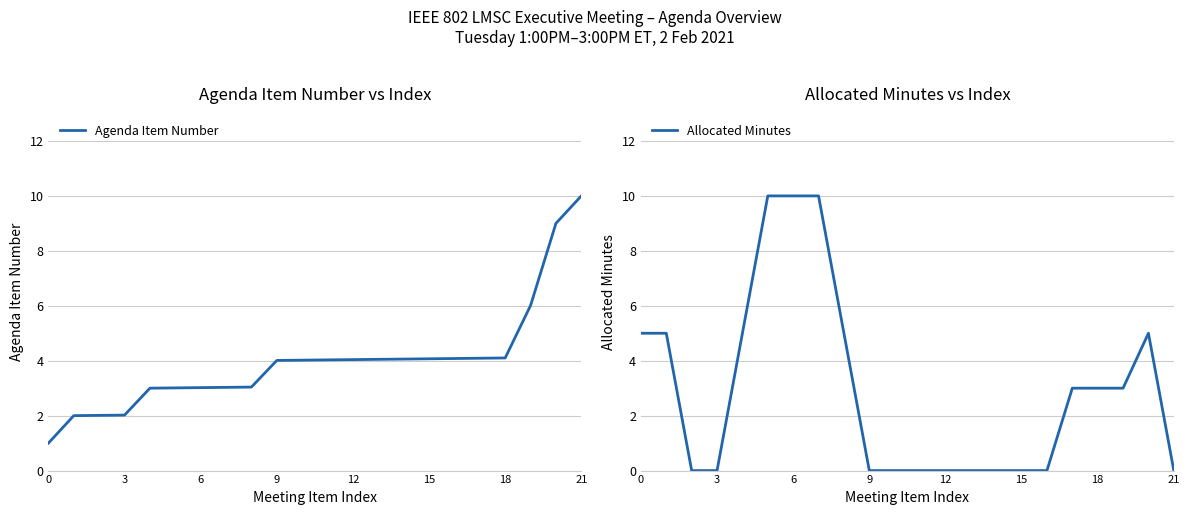

How many interior local peaks does the Allocated Minutes series have?

1